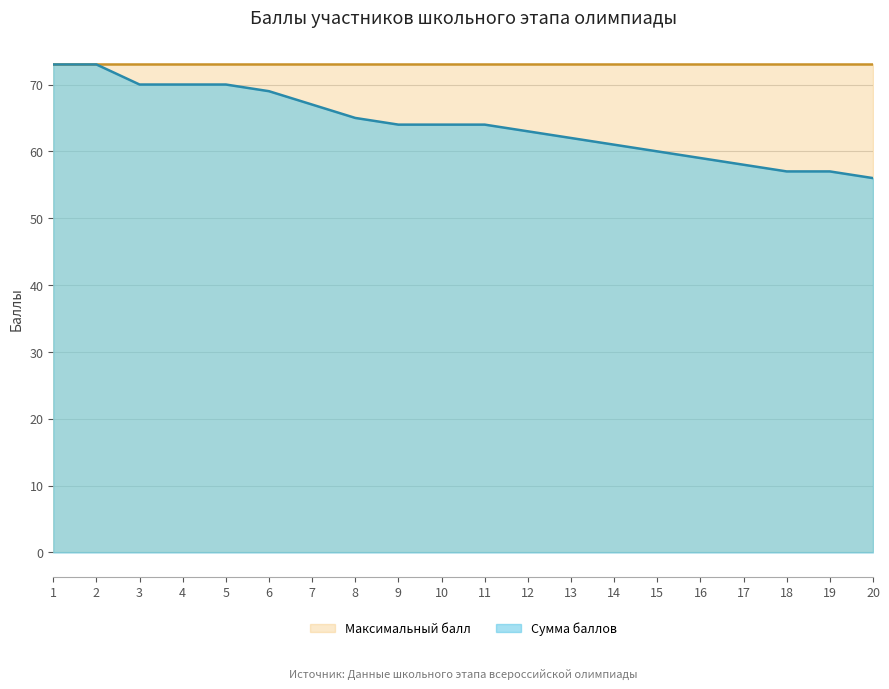

Reading left to right, extract all data points from this chart.

73	73	70	70	70	69	67	65	64	64	64	63	62	61	60	59	58	57	57	56